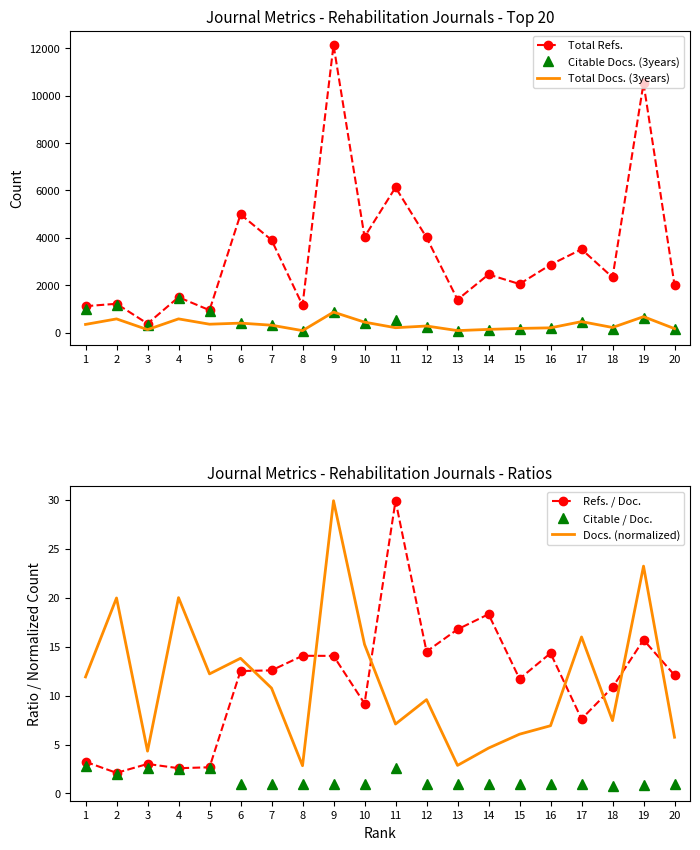

True or false: Total Docs. (3years) has more than 1 points higher than both neighbors.

True